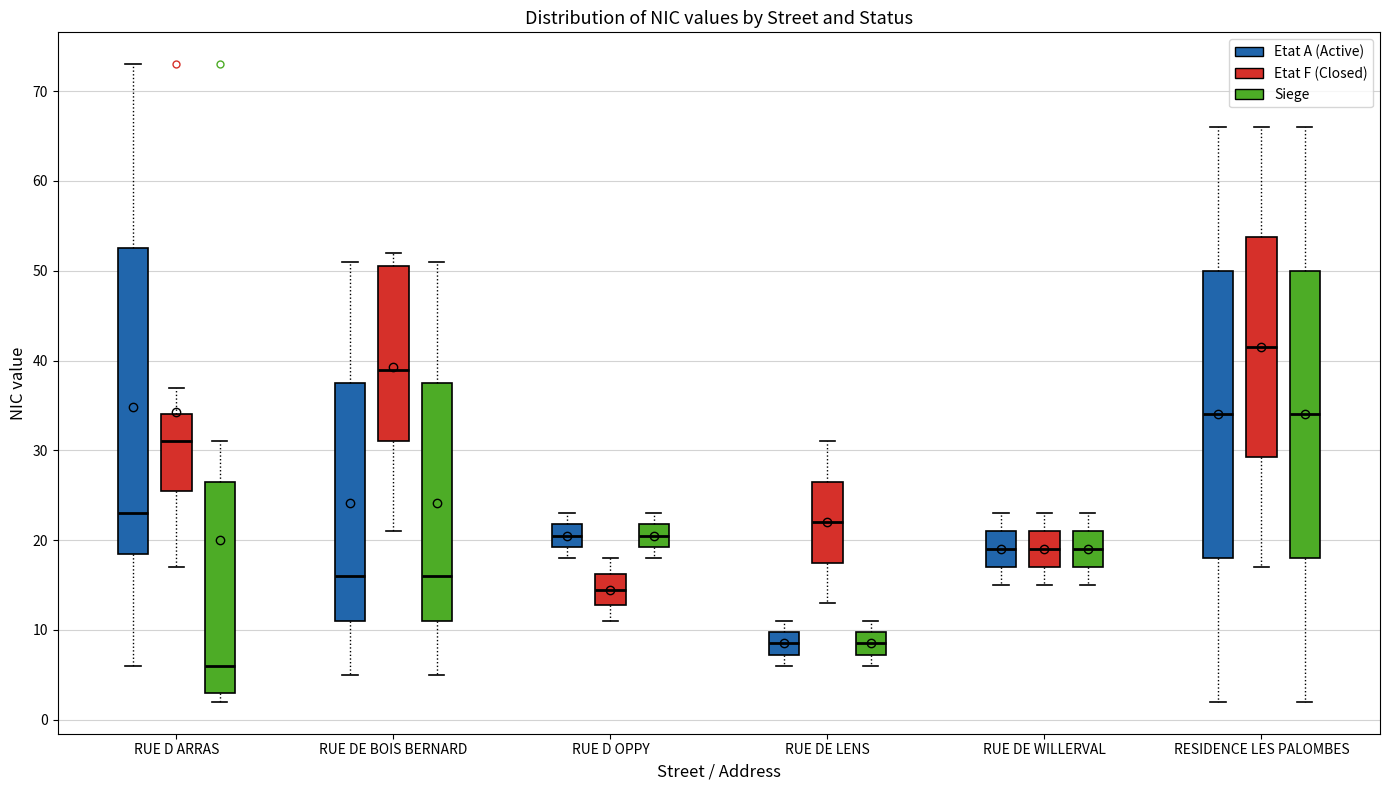

Which box has the lowest median line?

RUE D ARRAS (Siege)